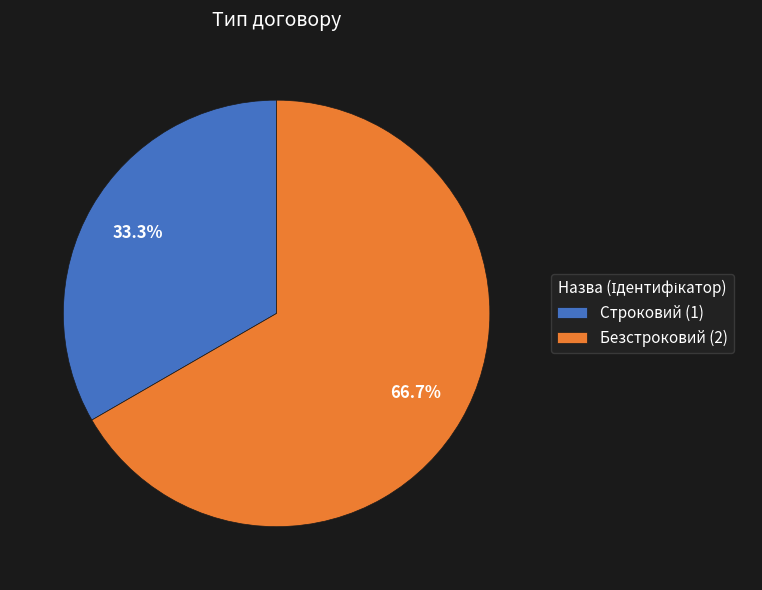

Which category accounts for the majority?

Безстроковий